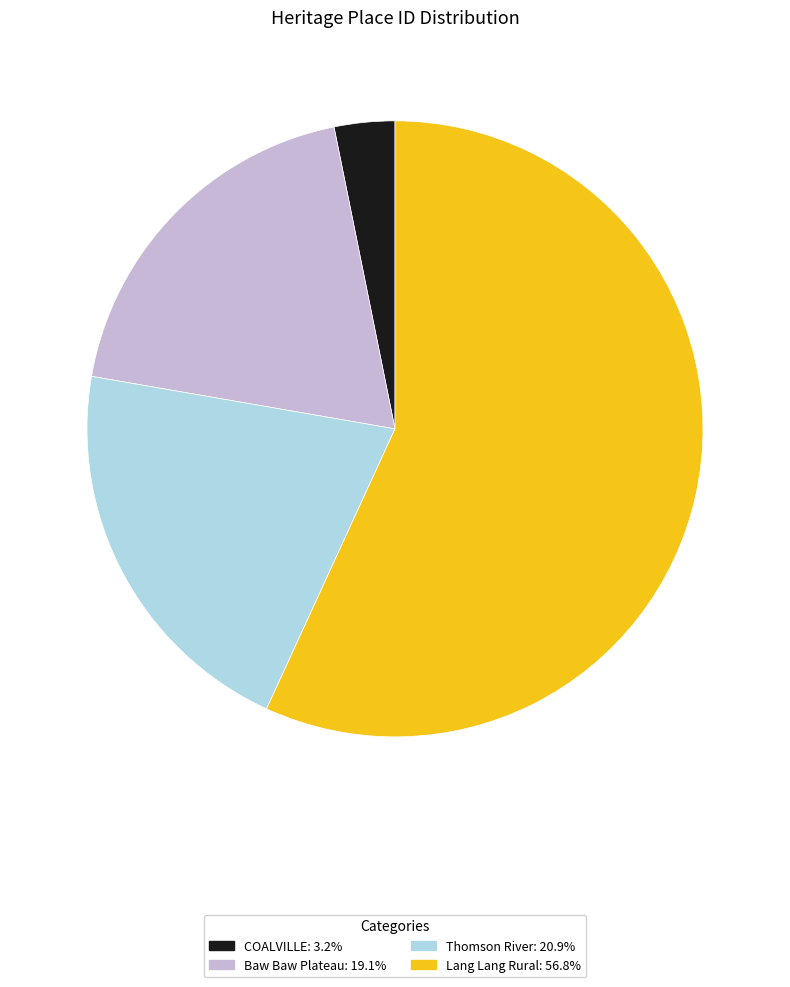

Count the number of slices in the pie.

4